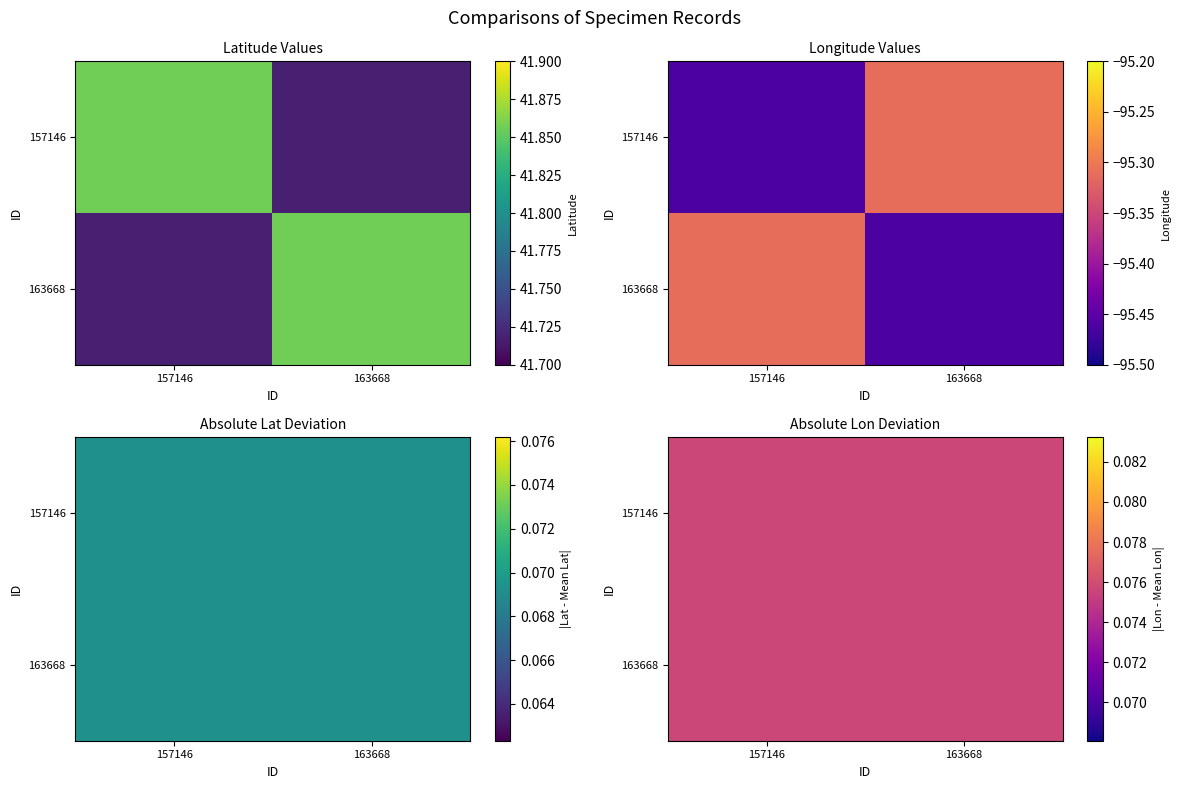

At 2, list the series in order from largest to smallest.

157146, 163668